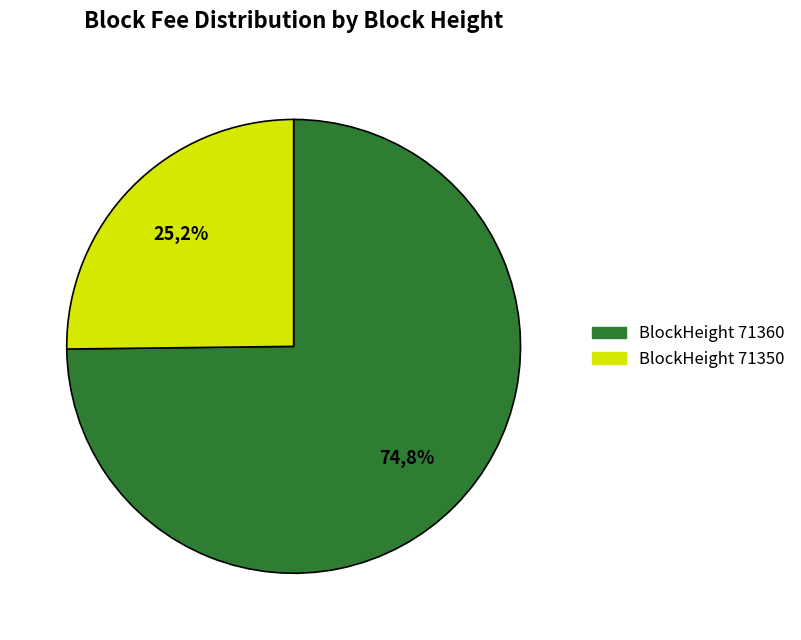

Which category has the smallest portion of the pie?

71350